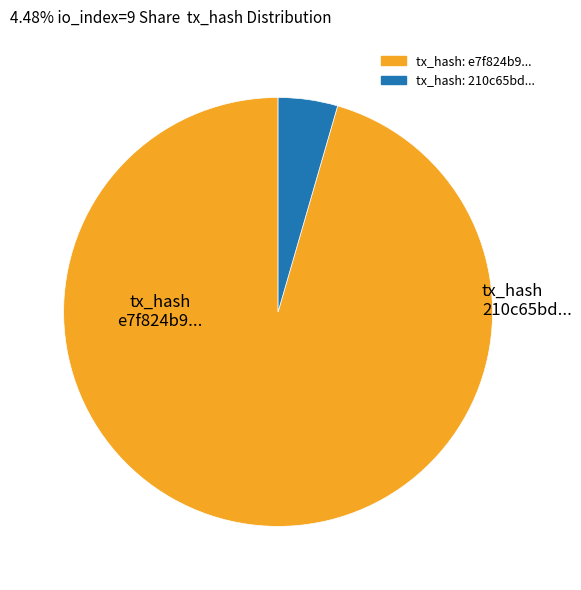

Between tx_hash: 210c65bd... and tx_hash: e7f824b9..., which is larger?

tx_hash: e7f824b9...